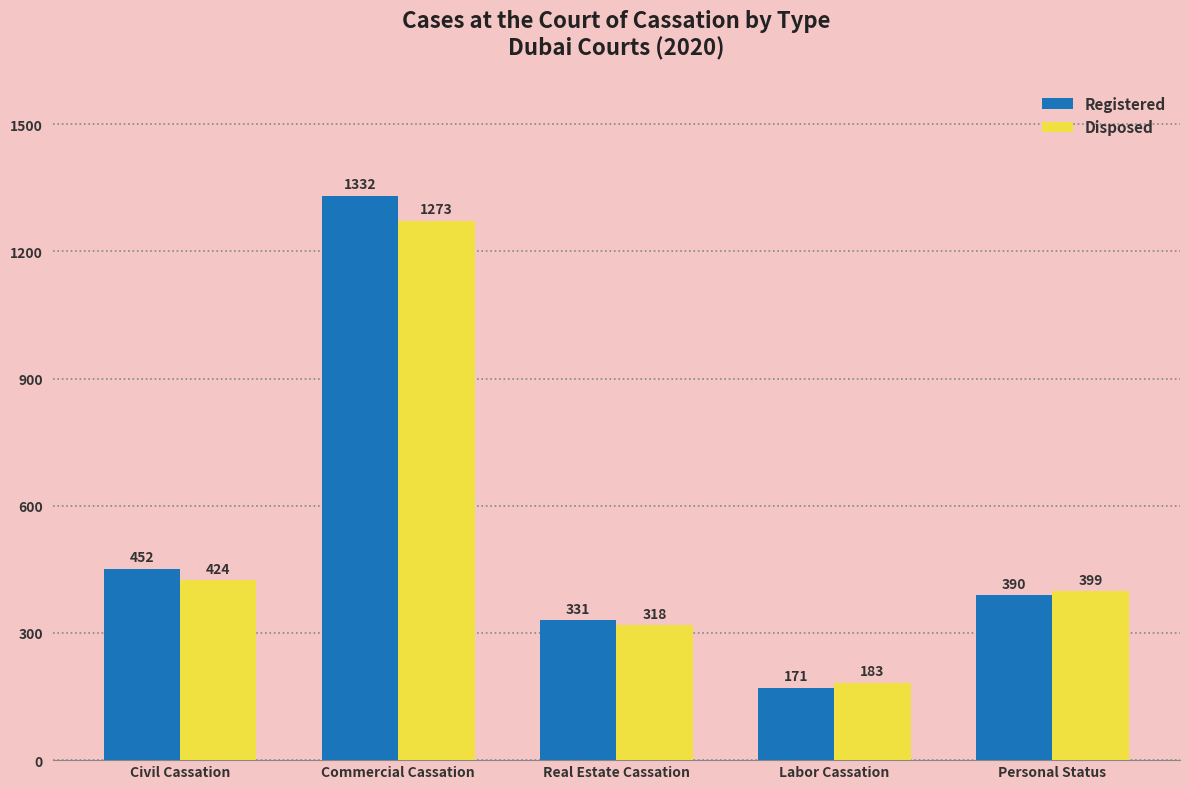

Reading left to right, extract all data points from this chart.

Registered: Civil Cassation=452	Commercial Cassation=1332	Real Estate Cassation=331	Labor Cassation=171	Personal Status=390
Disposed: Civil Cassation=424	Commercial Cassation=1273	Real Estate Cassation=318	Labor Cassation=183	Personal Status=399